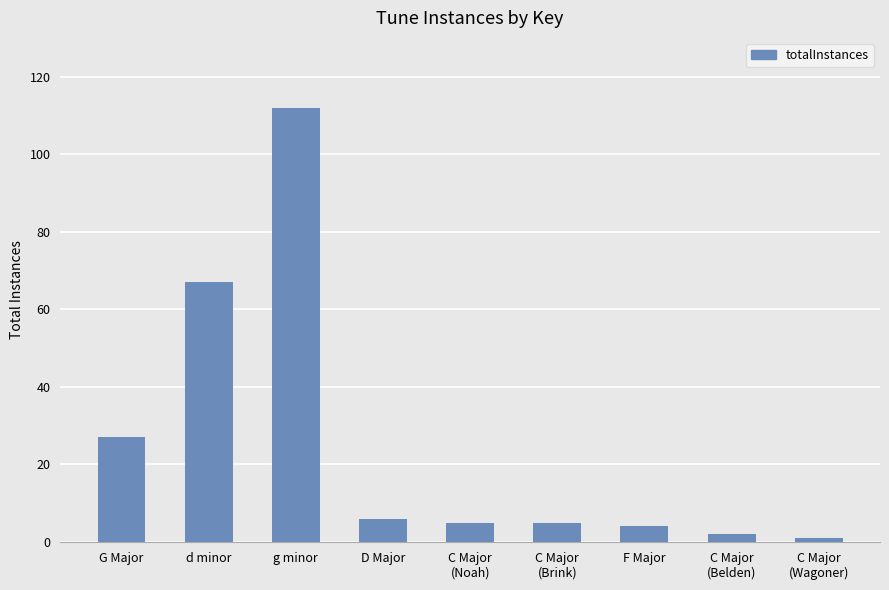

Between G Major and D Major, which is larger?

G Major